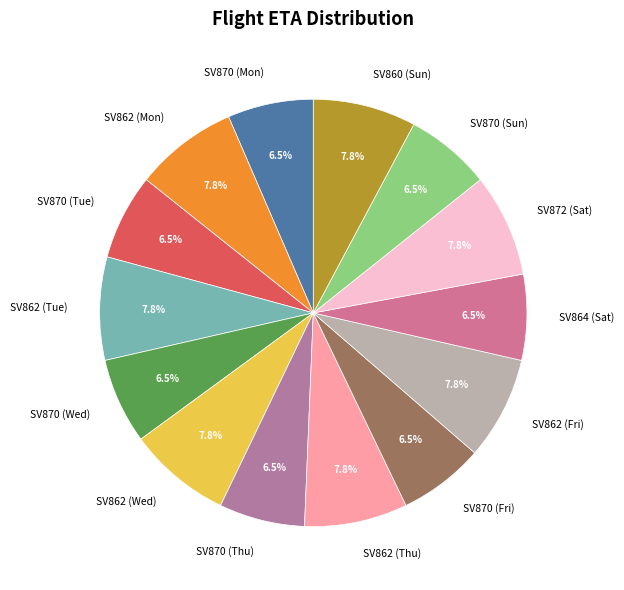

Does SV870 (Tue) represent more than half of the total?

No